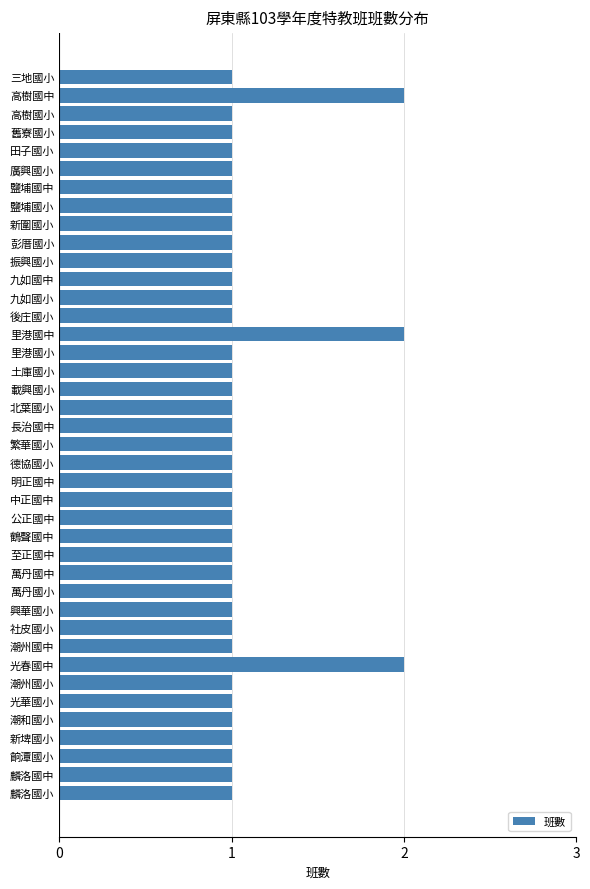

What is the sum of the values at 光春國中 and 公正國中?

3